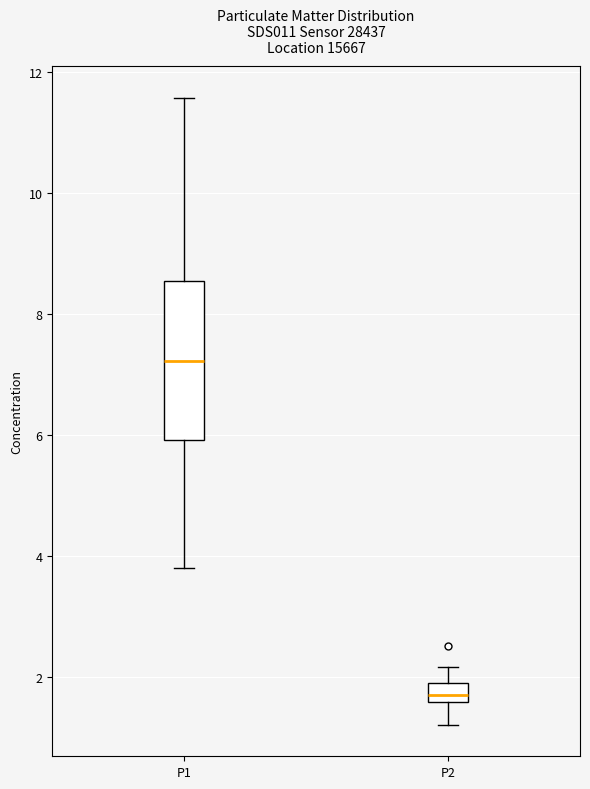

Which box's median line is the highest?

P1